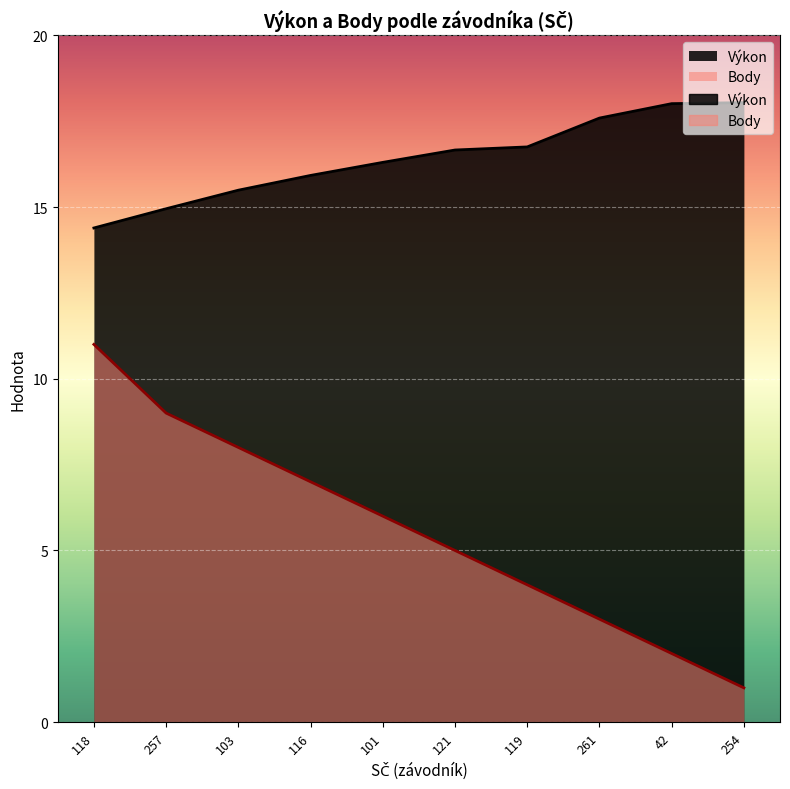

Reading left to right, list all the values displayed in this chart.

Výkon: 14.4	14.9	15.5	15.9	16.3	16.7	16.8	17.6	18.0	18.0
Body: 11.0	9.0	8.0	7.0	6.0	5.0	4.0	3.0	2.0	1.0